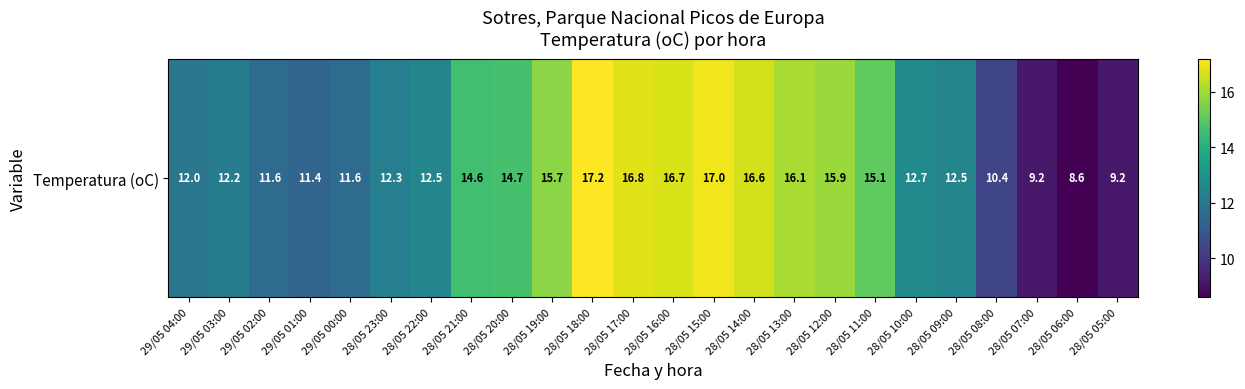

Reading left to right, list all the values displayed in this chart.

12.0	12.2	11.6	11.4	11.6	12.3	12.5	14.6	14.7	15.7	17.2	16.8	16.7	17.0	16.6	16.1	15.9	15.1	12.7	12.5	10.4	9.2	8.6	9.2